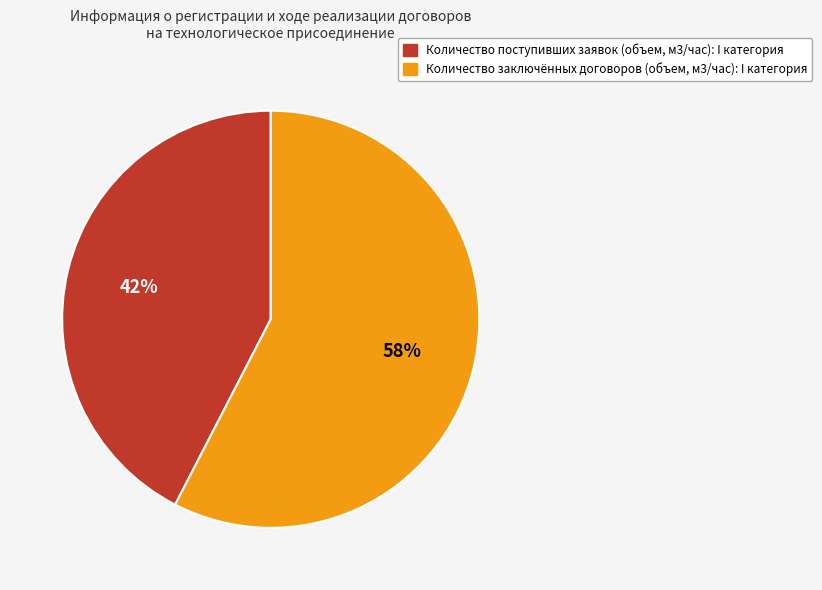

To the nearest percent, what is the average slice percentage?

50%